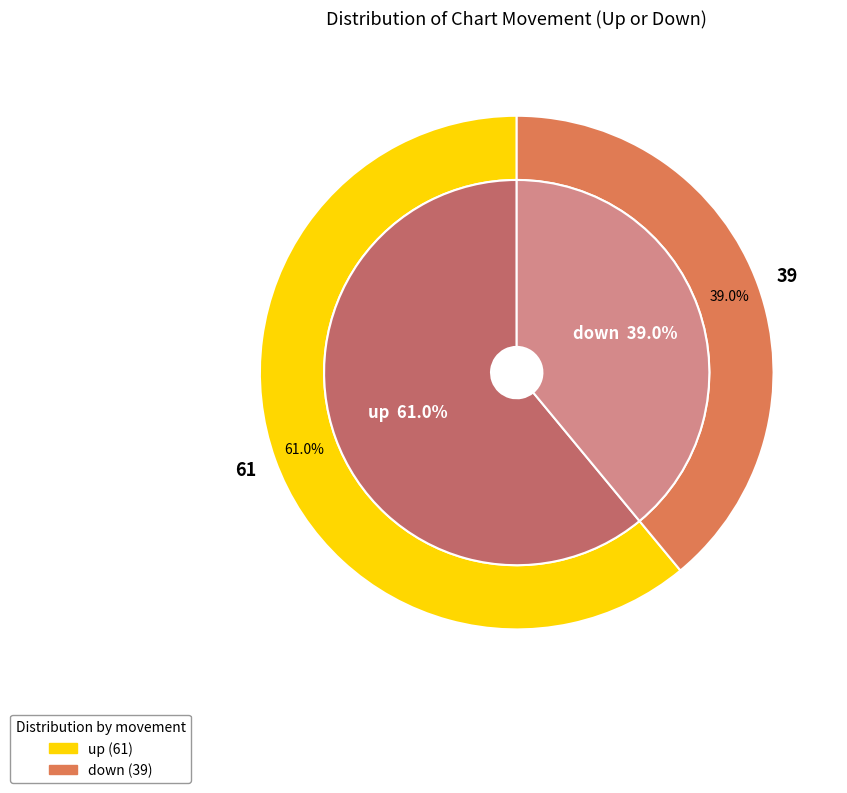

Is it true that down is 50% of the pie?

False